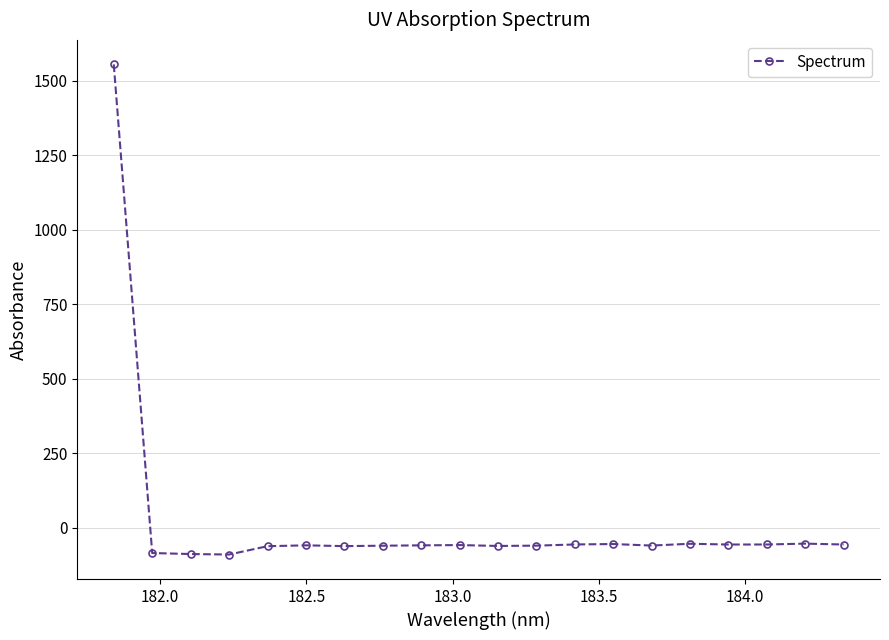

What is the sum of all values?

360.5